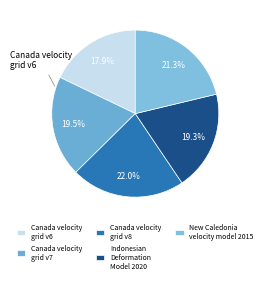

Rank the categories by value from highest to lowest.

Canada velocity grid v8, New Caledonia velocity model 2015, Canada velocity grid v7, Indonesian Deformation Model 2020, Canada velocity grid v6